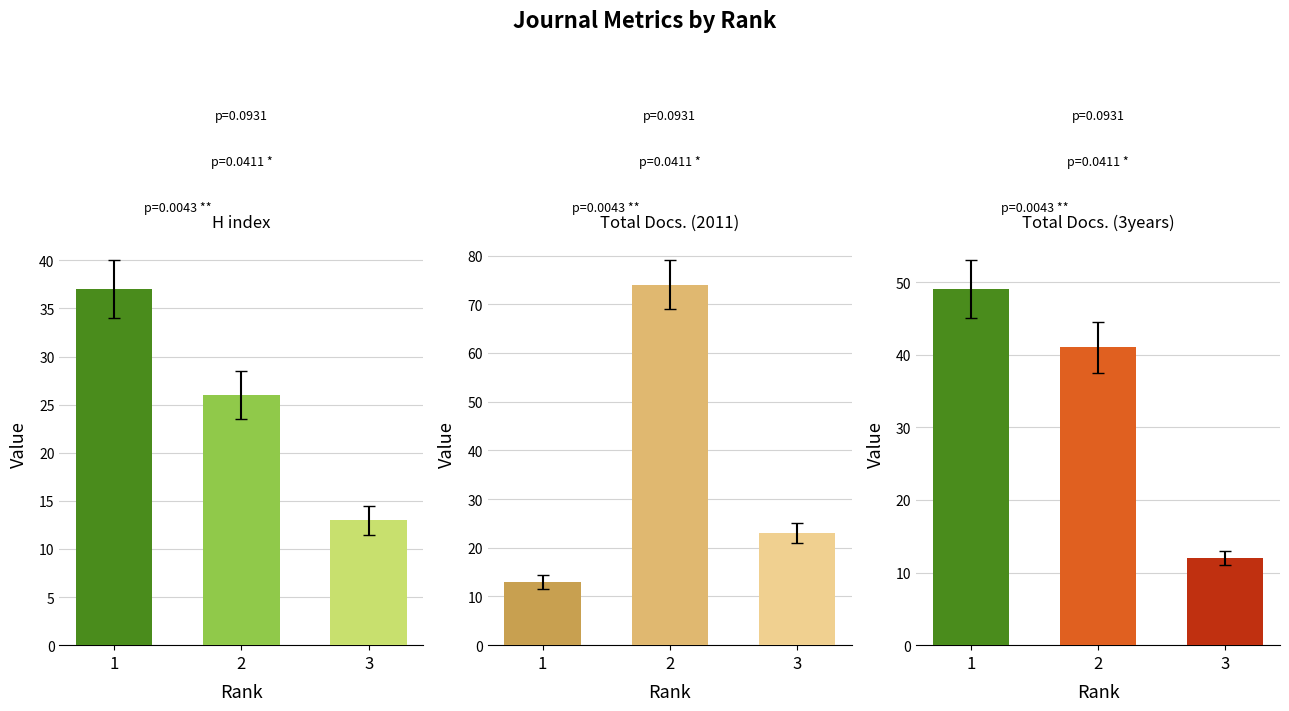

What is the average value of the H index series?

25